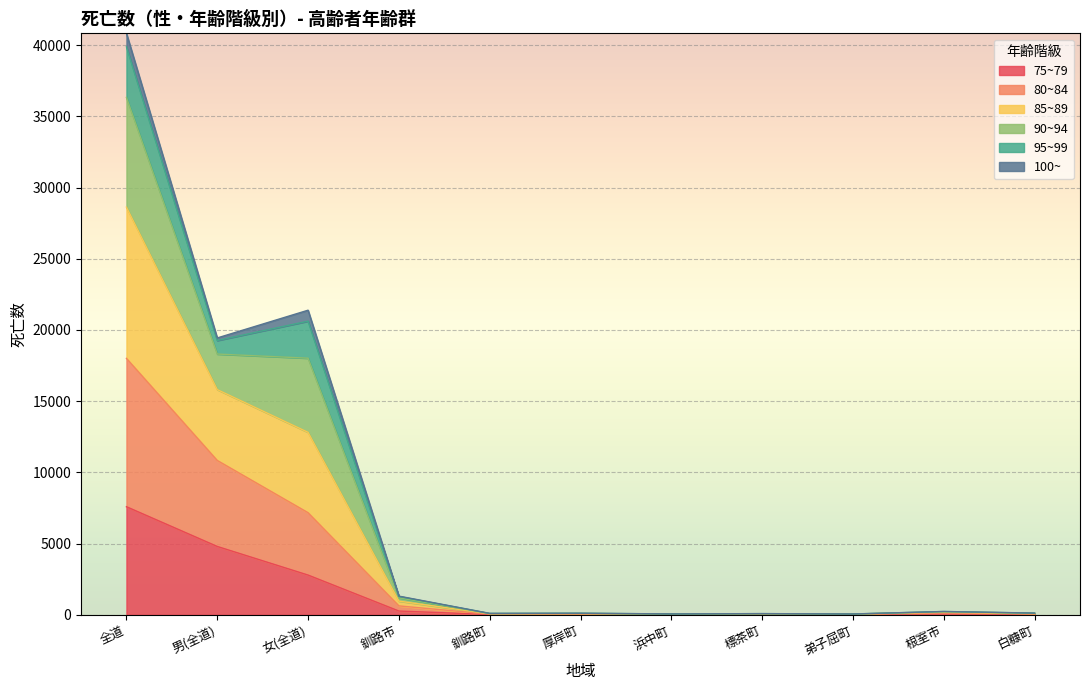

The 80~84 series shows 39 at 根室市. True or false?

False